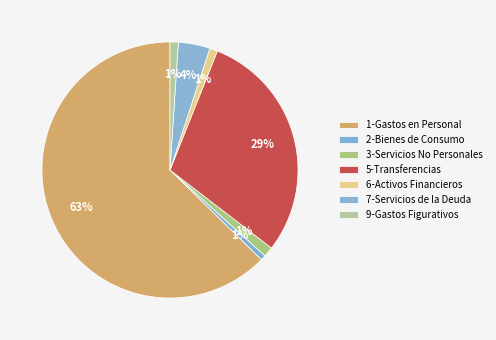

How many slices are in this pie chart?

7